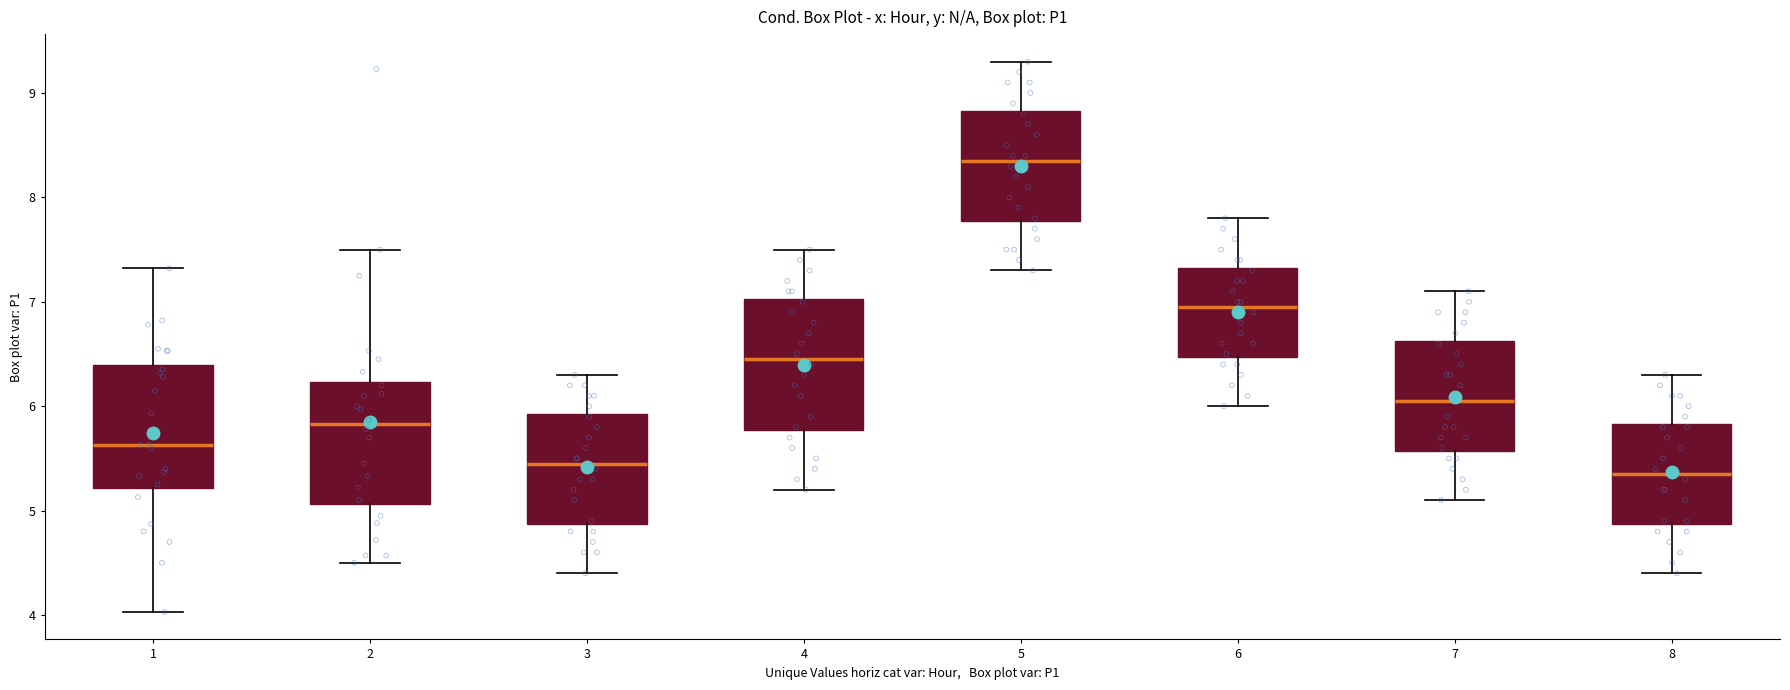

Which box has the lowest median line?

8